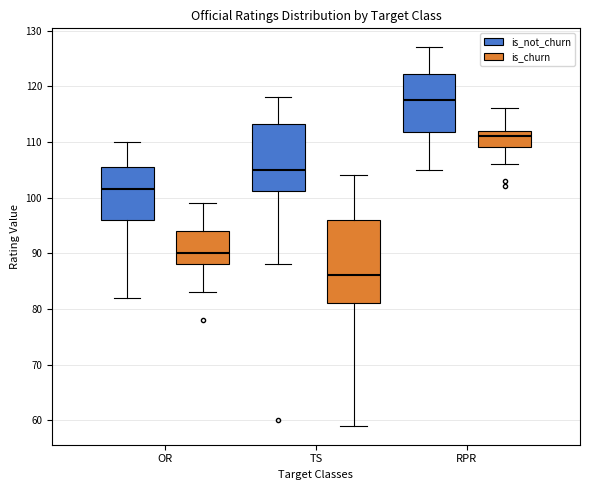

Reading left to right, transcribe this box plot: for each box, give where its median line is, the range the box spans, and where its two whiskers end, as read against the y-axis. The values are not printed on the chart, so give them approximately, as read against the axis.

OR (is_not_churn): median 102, box 96 to 106, whiskers 82 to 110
OR (is_churn): median 90, box 88 to 94, whiskers 83 to 99
TS (is_not_churn): median 105, box 101 to 113, whiskers 88 to 118
TS (is_churn): median 86, box 81 to 96, whiskers 59 to 104
RPR (is_not_churn): median 118, box 112 to 122, whiskers 105 to 127
RPR (is_churn): median 111, box 109 to 112, whiskers 106 to 116